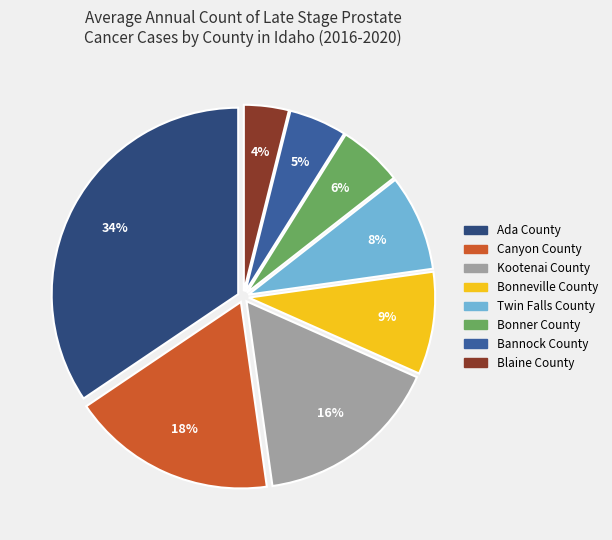

Is Canyon County the majority of the pie?

No